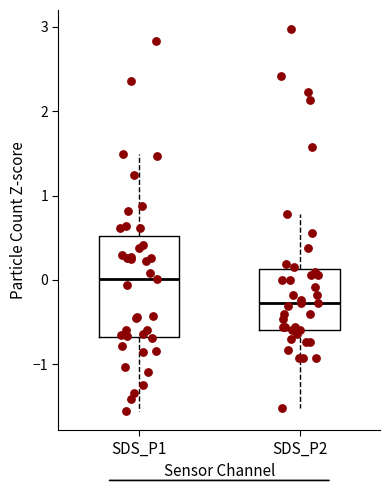

Which box is the tallest, from its lower edge to its upper edge?

SDS_P1